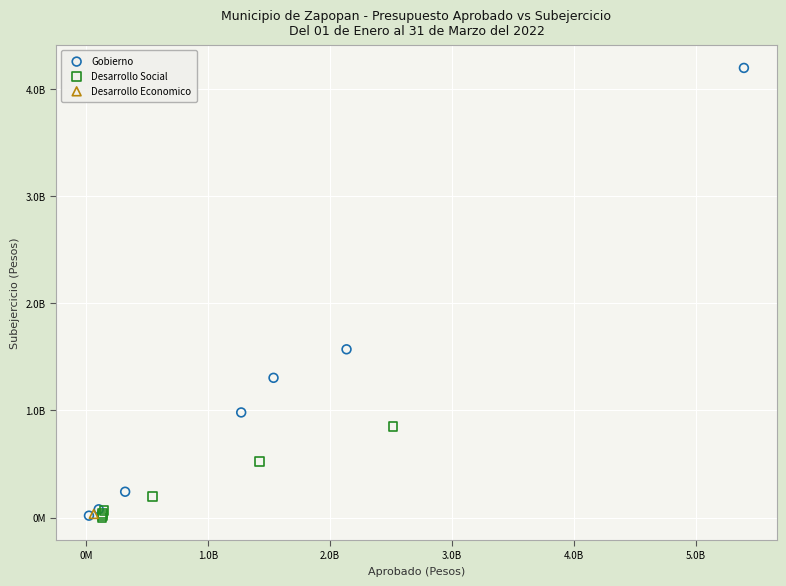

What are all the series names shown in the legend?

Gobierno, Desarrollo Social, Desarrollo Economico